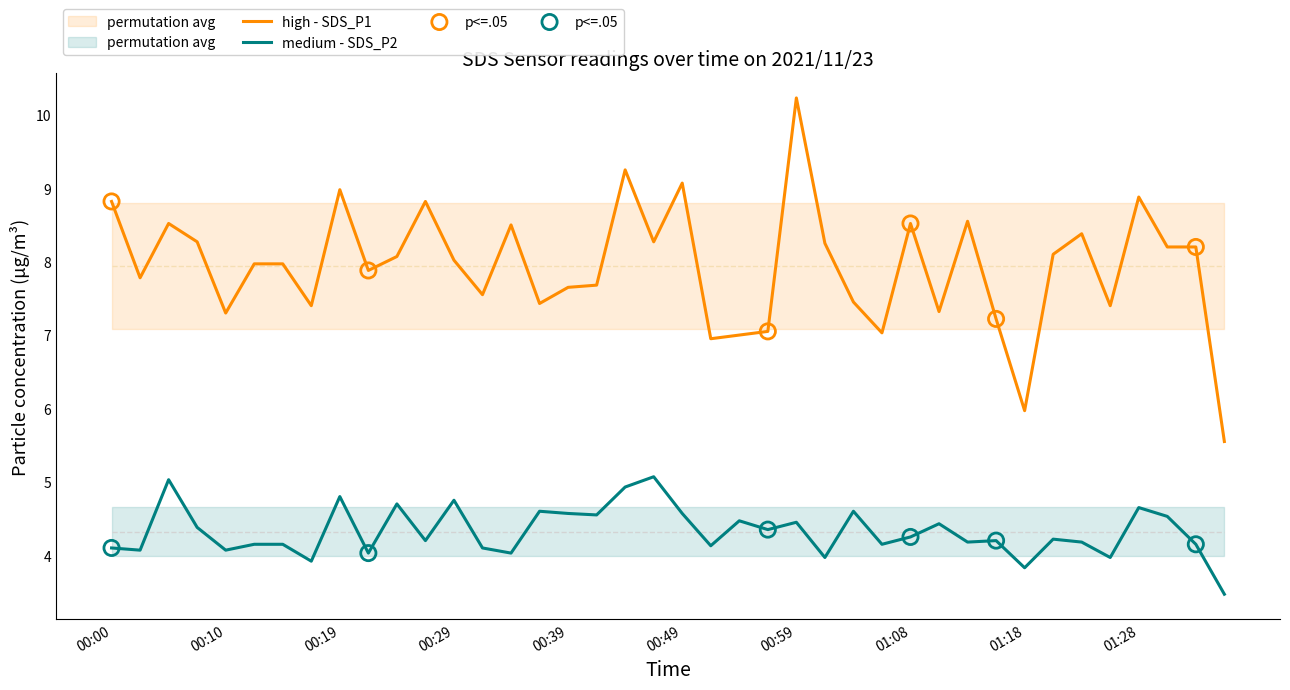

Which series reaches the maximum Y coordinate?

SDS_P1